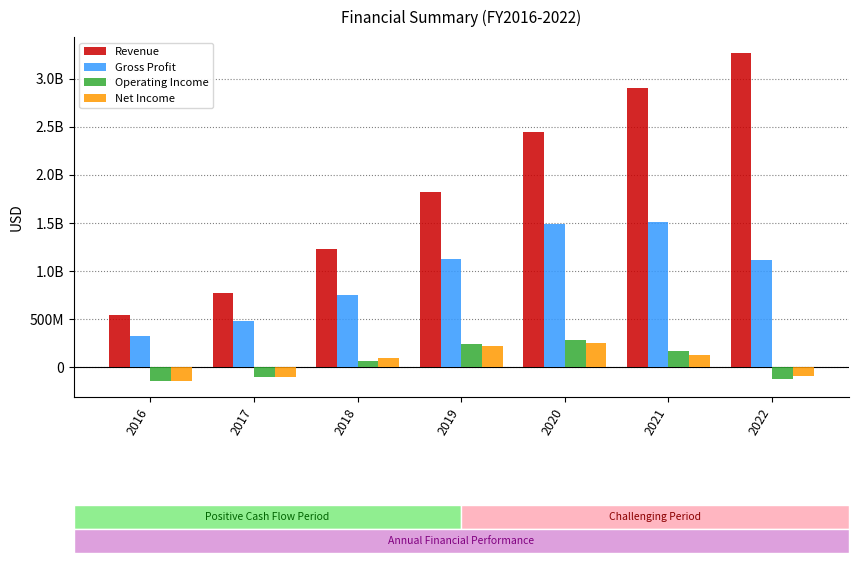

What is the highest value of the Operating Income series?

285846000